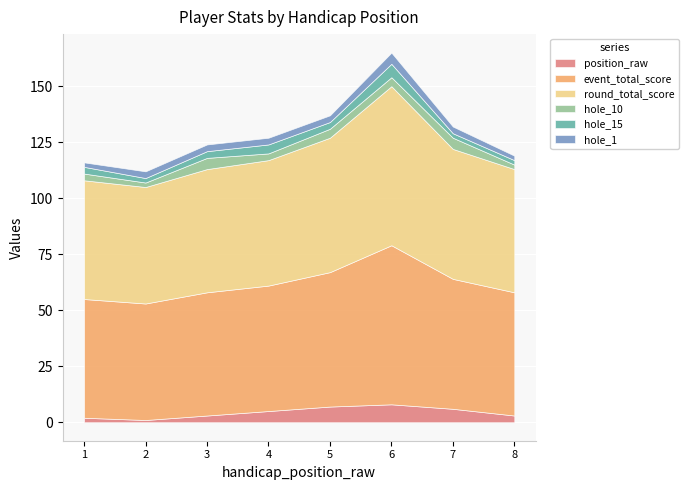

Which series has the largest range (max minus min)?

event_total_score